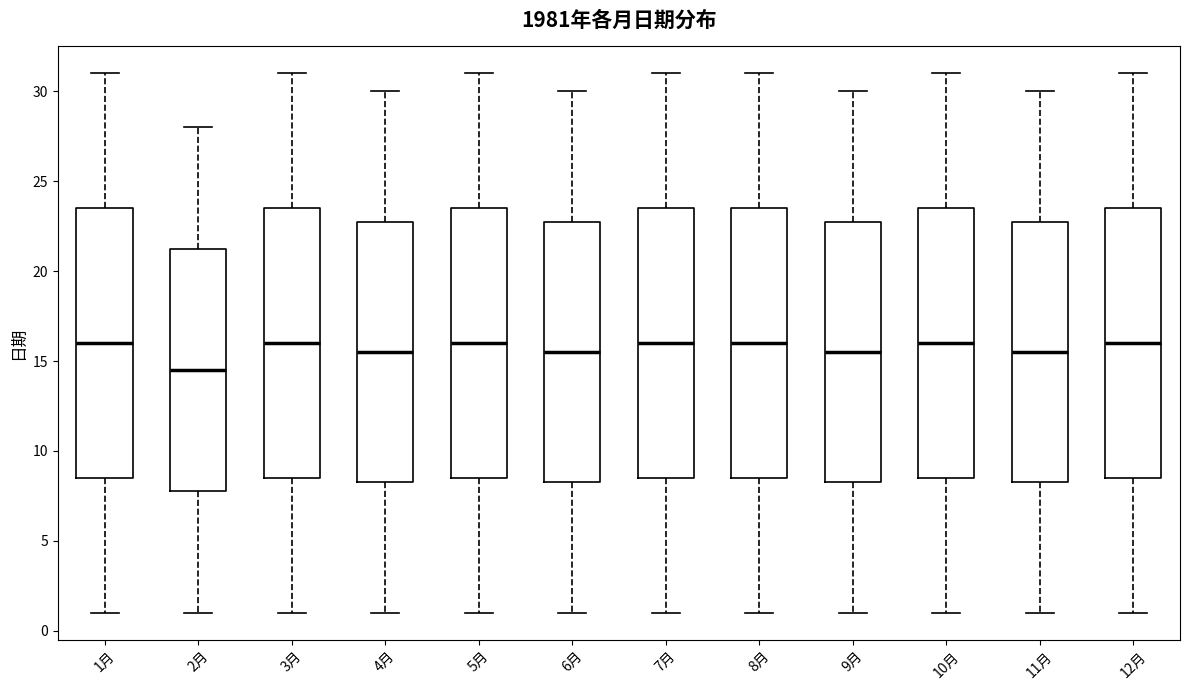

Where is the upper edge of the box for 9月 on the y-axis? The values are not printed on the chart, so give them approximately, as read against the axis.

23.0